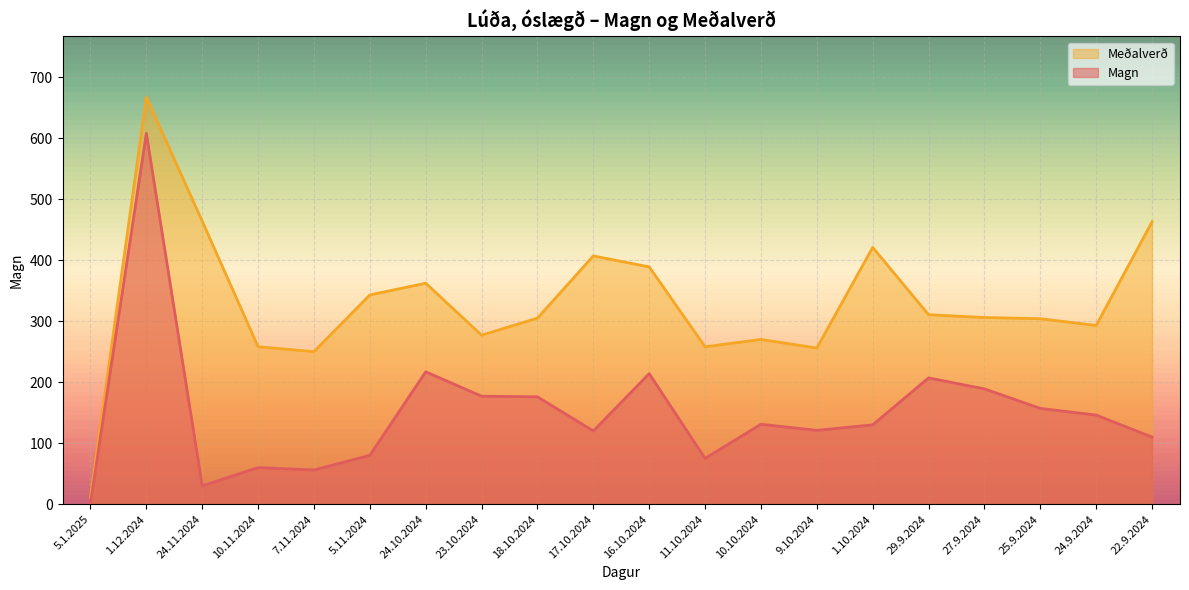

True or false: Meðalverð and Magn intersect in this chart.

False